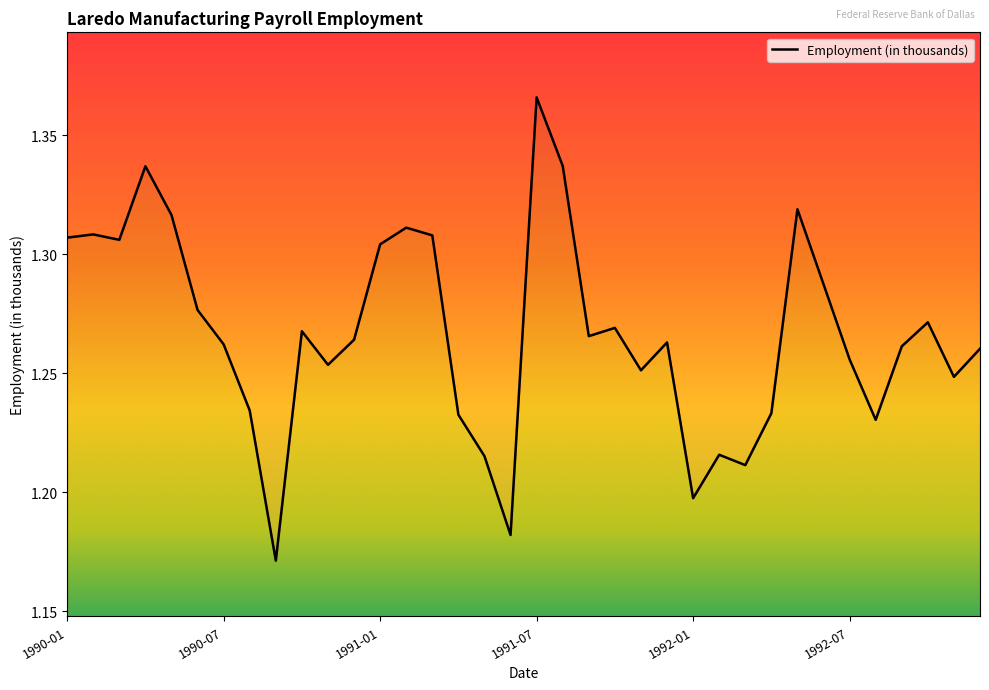

How many data points does each series have?

36